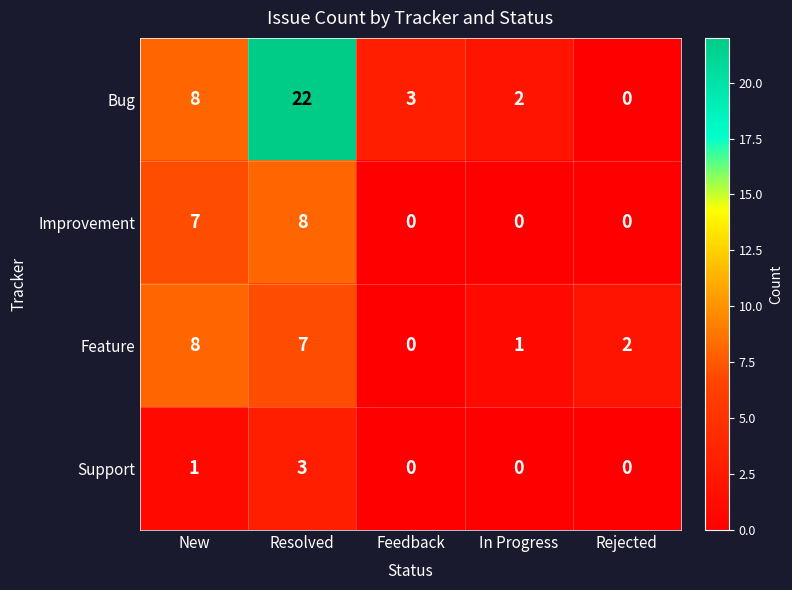

What is the maximum value shown in the chart?

22